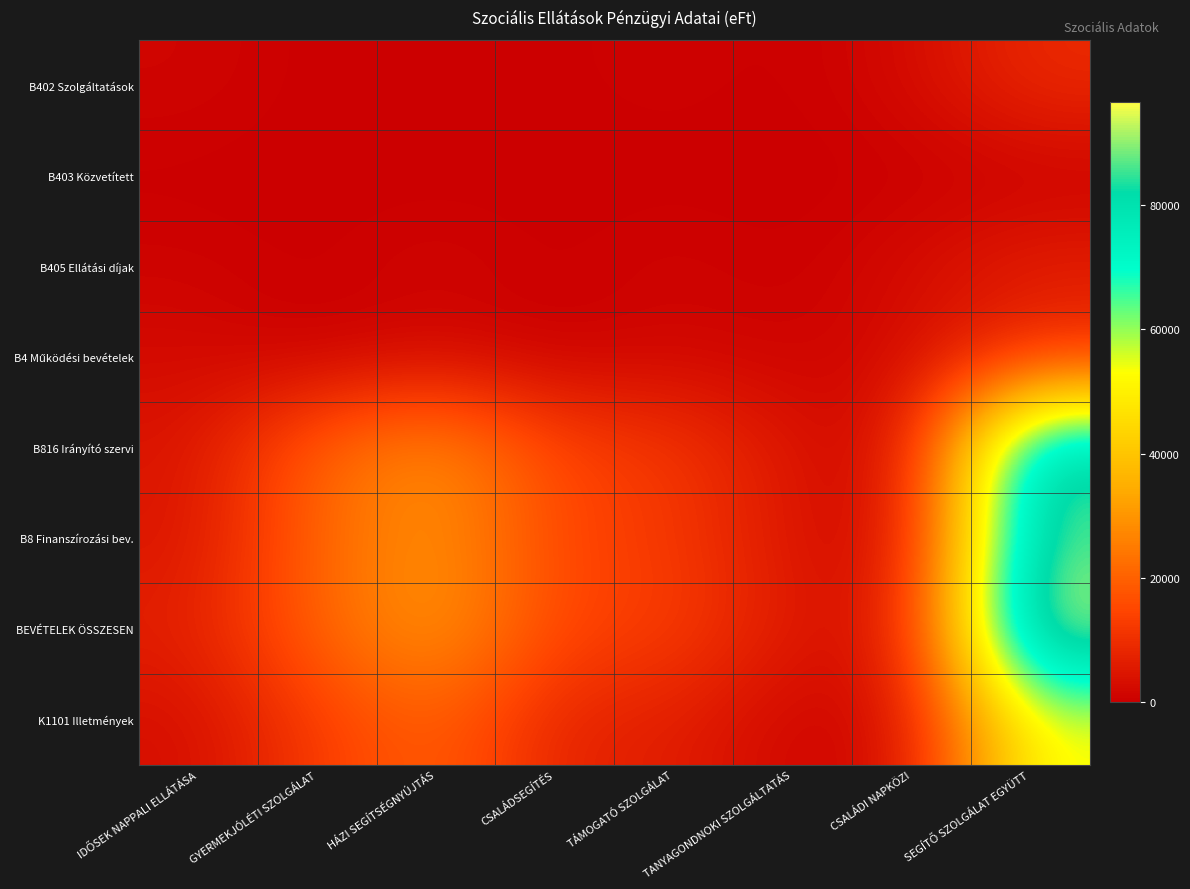

List the series in order of their peak value, highest first.

BEVÉTELEK ÖSSZESEN, B8 Finanszírozási bev., B816 Irányító szervi, K1101 Illetmények, B402 Szolgáltatások, B4 Működési bevételek, B405 Ellátási díjak, B403 Közvetített